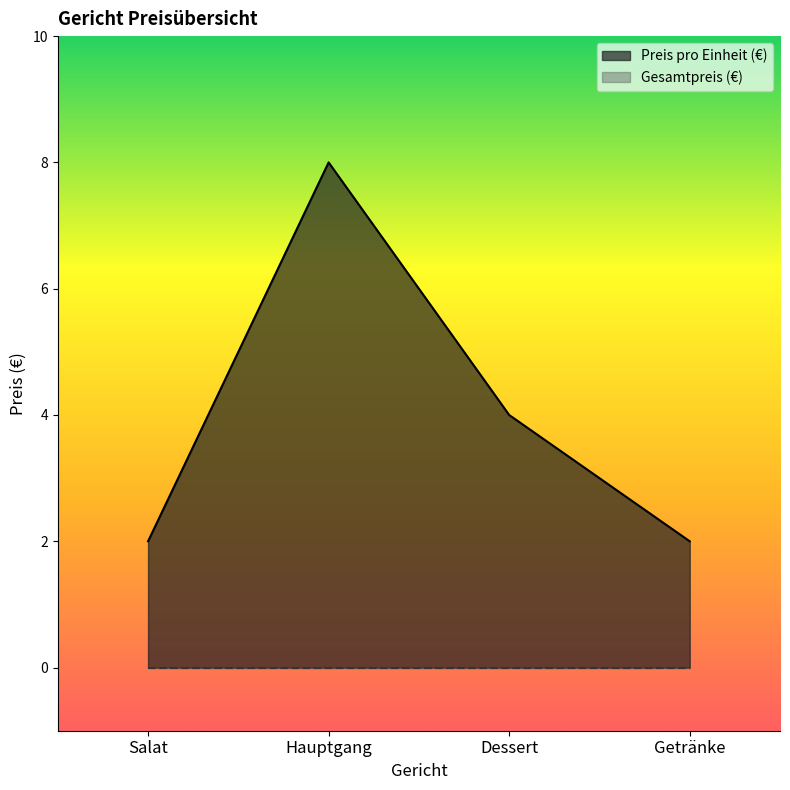

The chart shows a value of 2 at Salat. True or false?

True